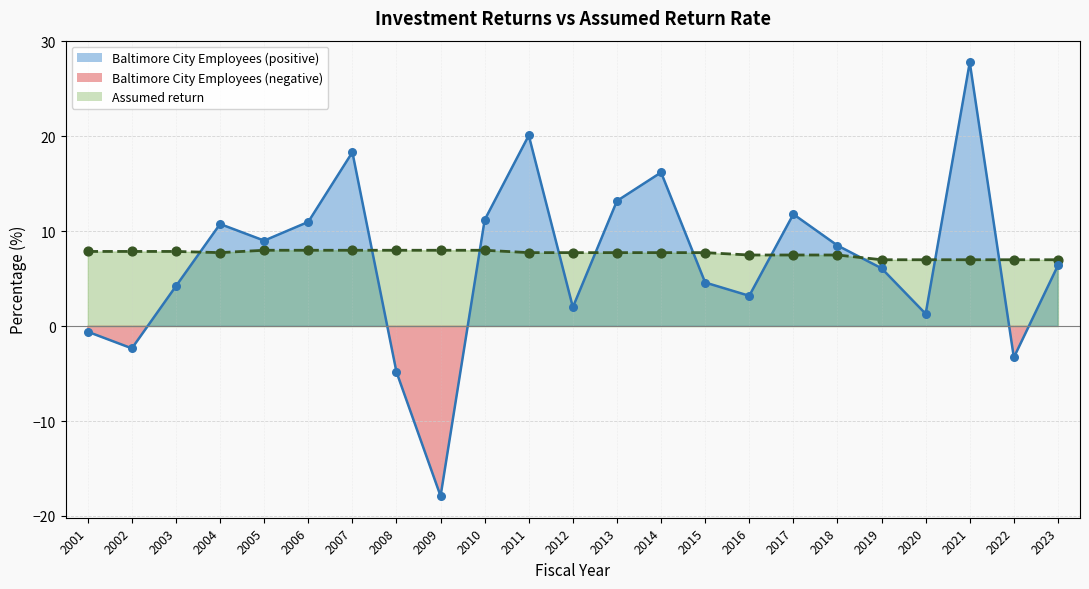

Is the value of Baltimore City Employees at 2005 greater than the value of Assumed return at 2022?

Yes